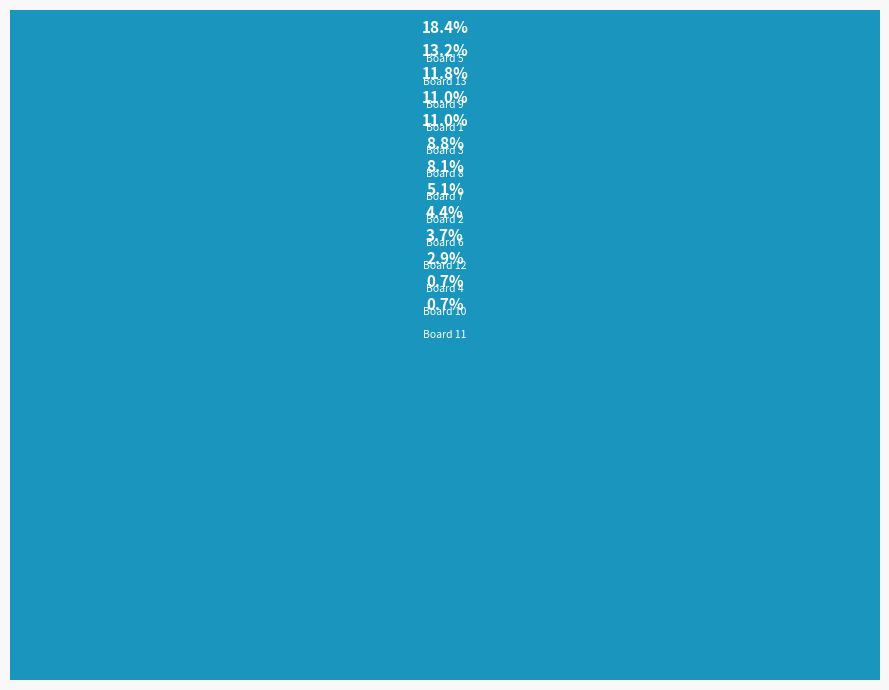

To the nearest percent, what is the combined percentage of Board 8 and Board 7?

17%